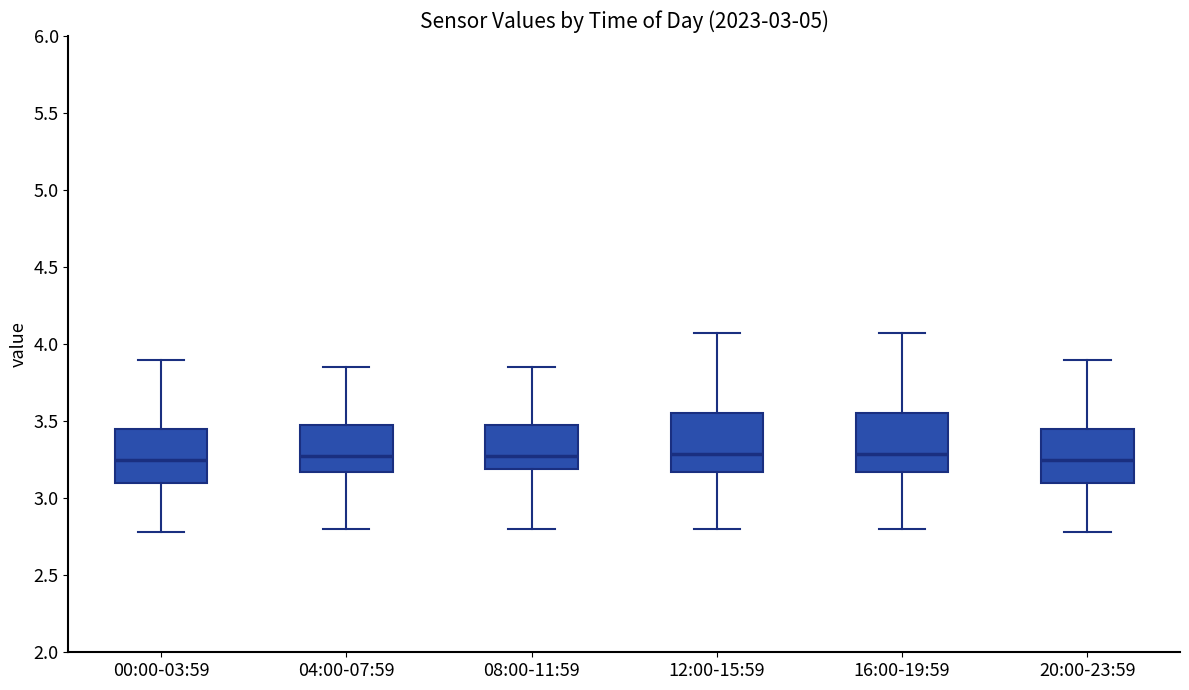

Reading left to right, transcribe this box plot: for each box, give where its median line is, the range the box spans, and where its two whiskers end, as read against the y-axis. The values are not printed on the chart, so give them approximately, as read against the axis.

00:00-03:59: median 3.25, box 3.10 to 3.45, whiskers 2.80 to 3.90
04:00-07:59: median 3.30, box 3.15 to 3.50, whiskers 2.80 to 3.85
08:00-11:59: median 3.30, box 3.20 to 3.50, whiskers 2.80 to 3.85
12:00-15:59: median 3.30, box 3.15 to 3.55, whiskers 2.80 to 4.05
16:00-19:59: median 3.30, box 3.15 to 3.55, whiskers 2.80 to 4.05
20:00-23:59: median 3.25, box 3.10 to 3.45, whiskers 2.80 to 3.90